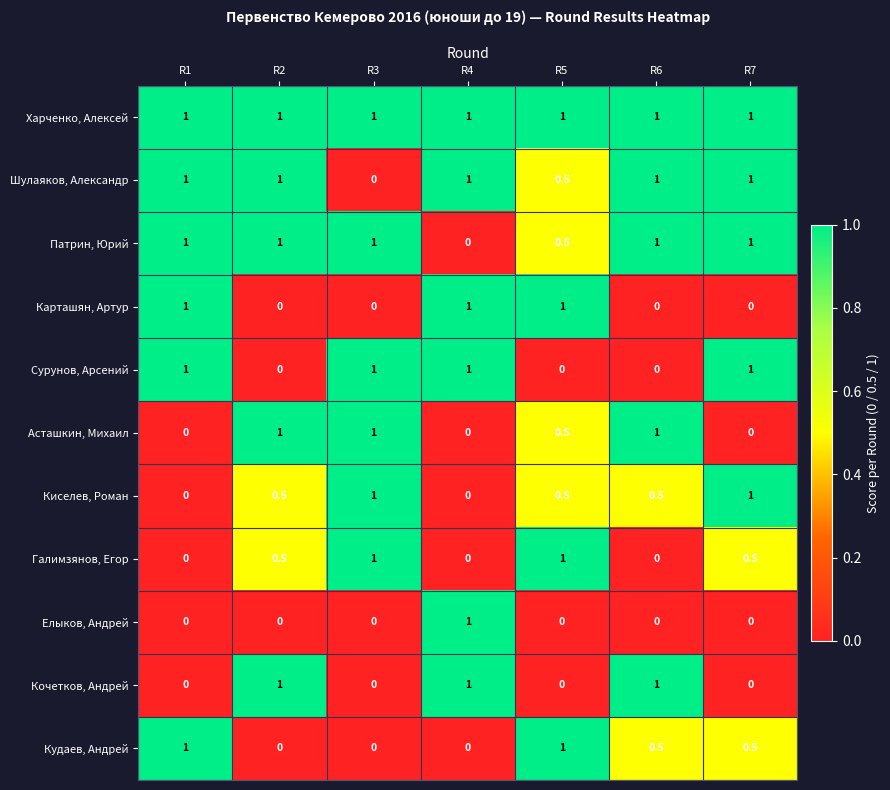

What is the maximum value shown in the chart?

1.0